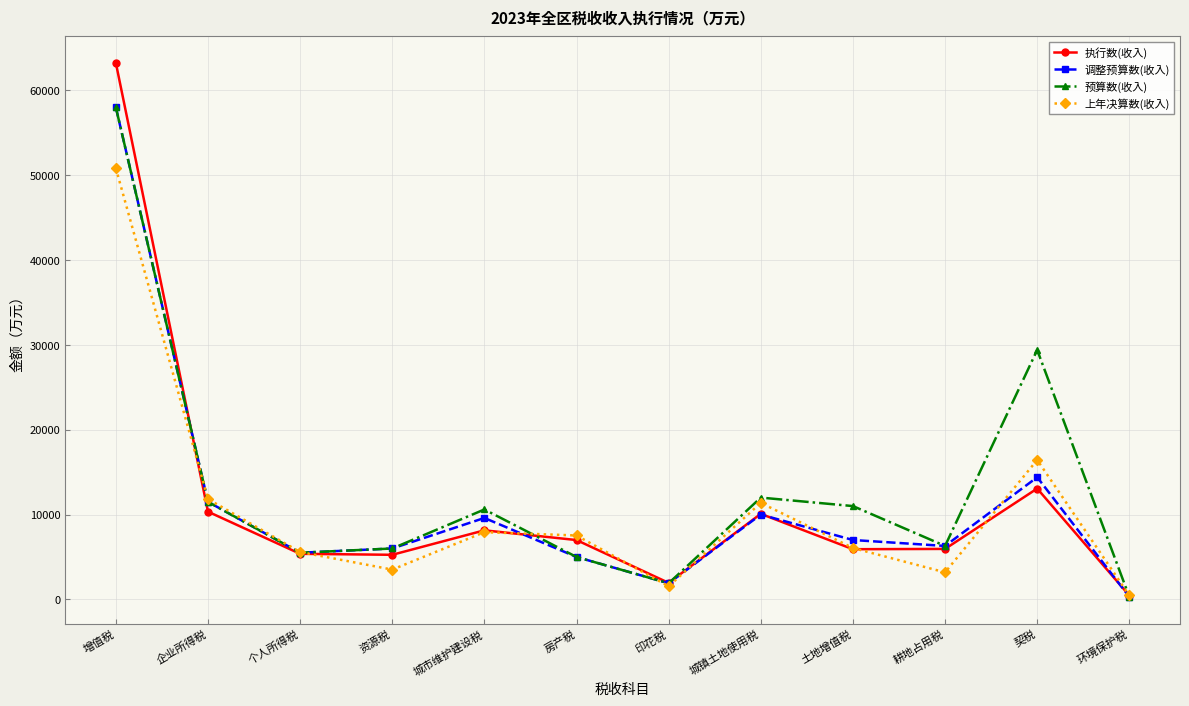

Which series has the largest range (max minus min)?

执行数(收入)